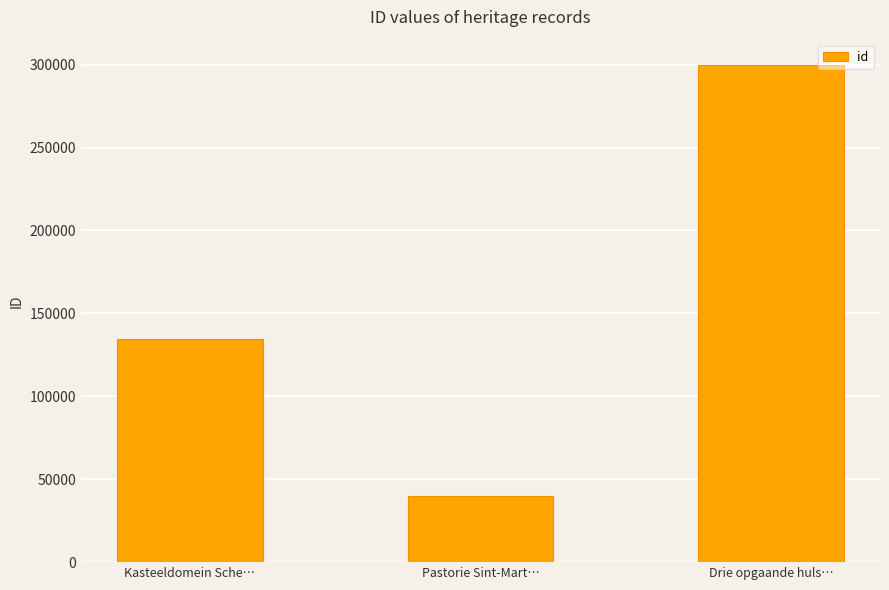

Where is the data nearest to the value 170116?

Kasteeldomein Sche…